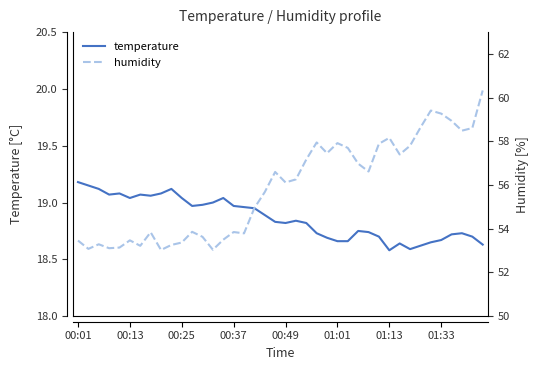

Is the value of temperature at 33 greater than the value of humidity at 36?

No